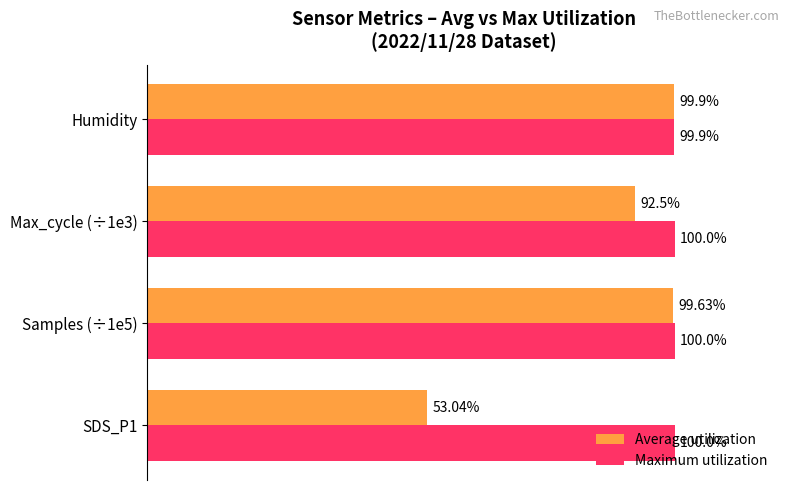

Is the value of Maximum utilization at SDS_P1 greater than the value of Average utilization at Humidity?

Yes